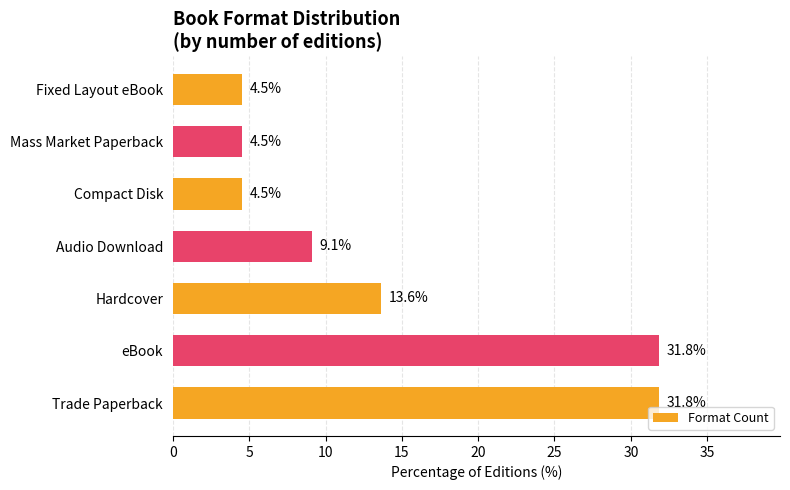

How many distinct data groups are displayed?

1